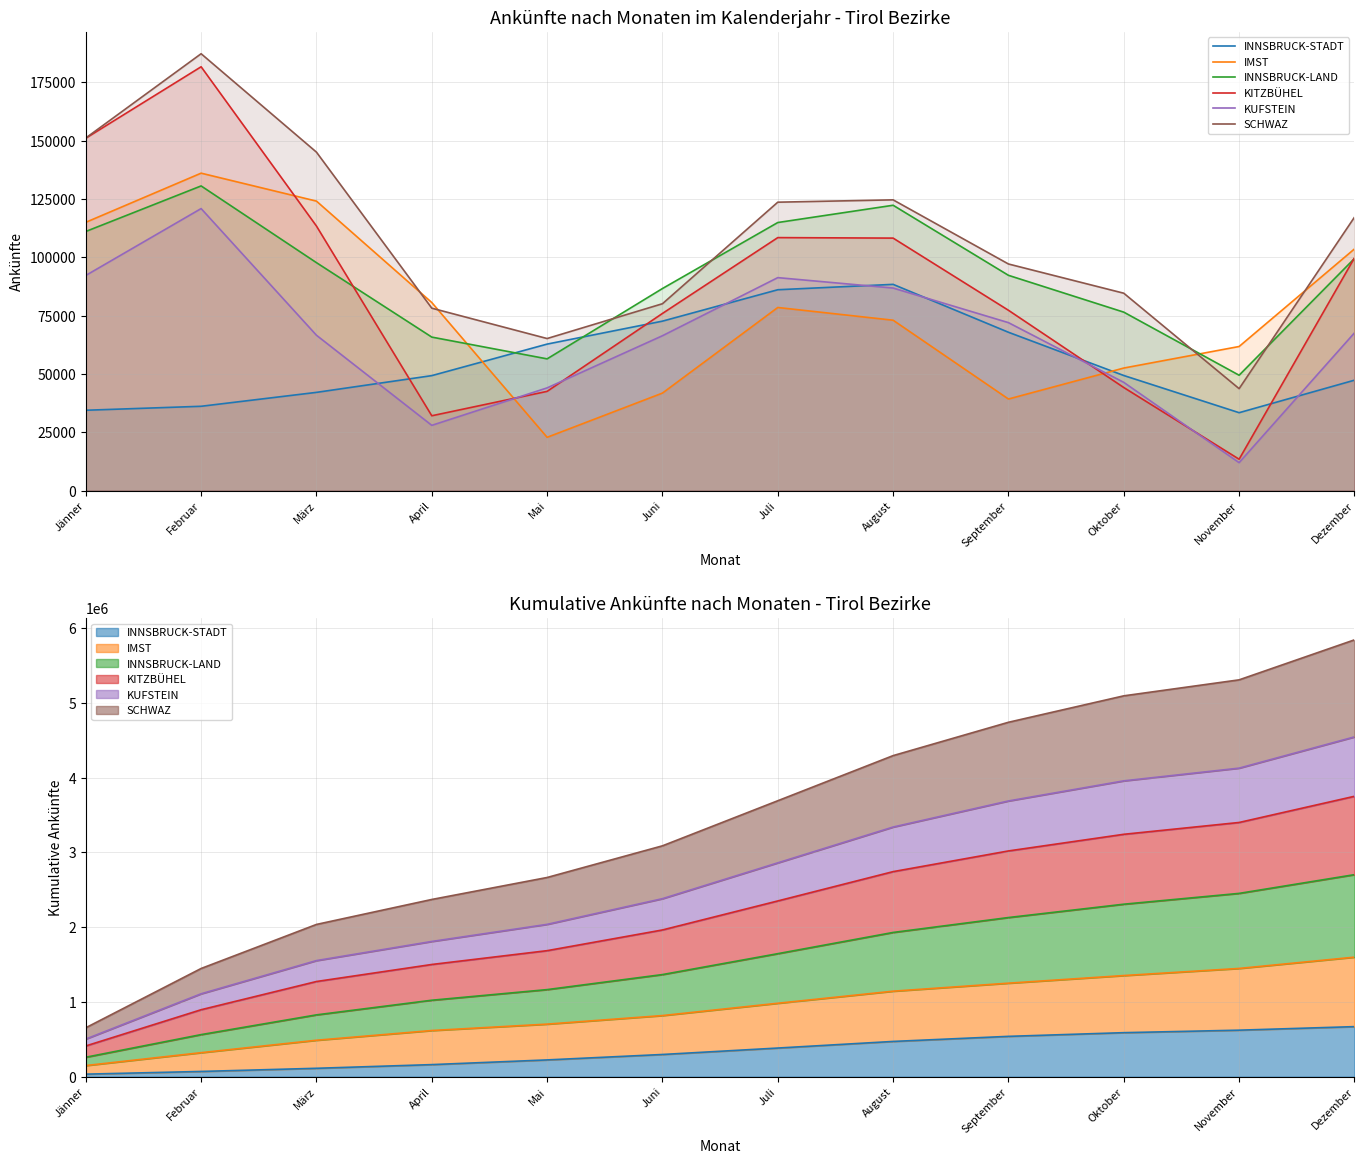

What is the sum of the KITZBÜHEL values at Juni and Jänner?

227056